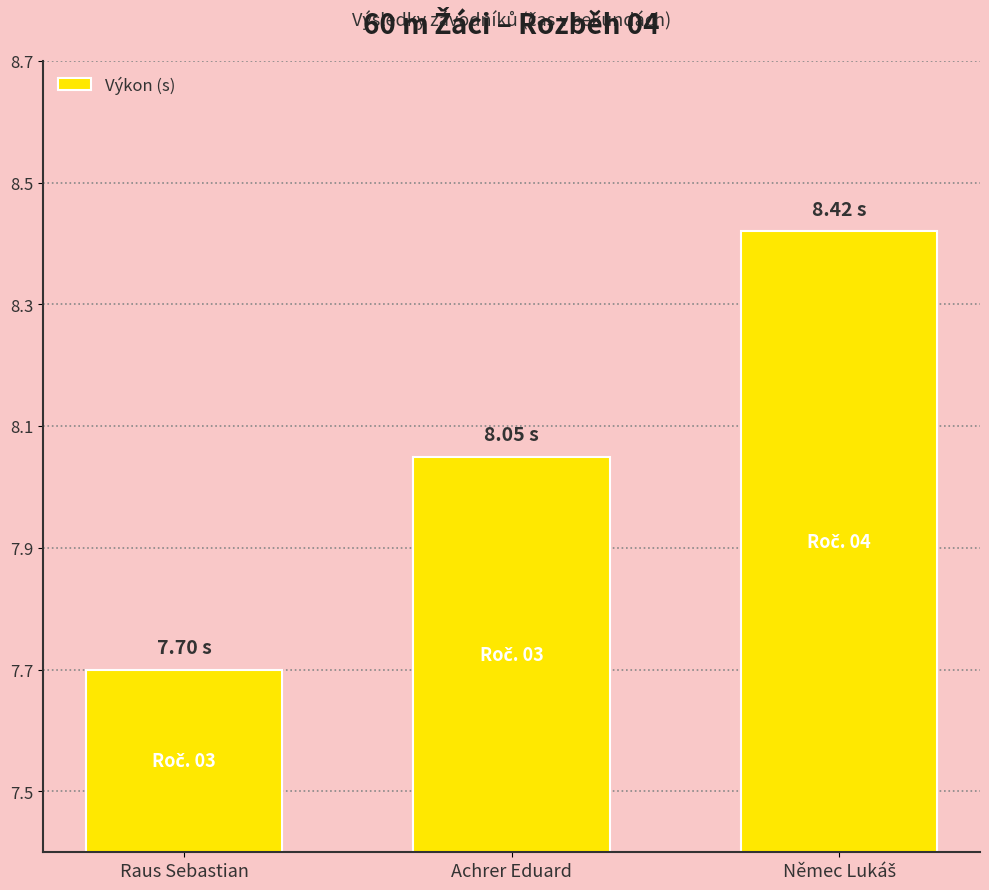

What is the difference between the maximum and minimum values?

0.7